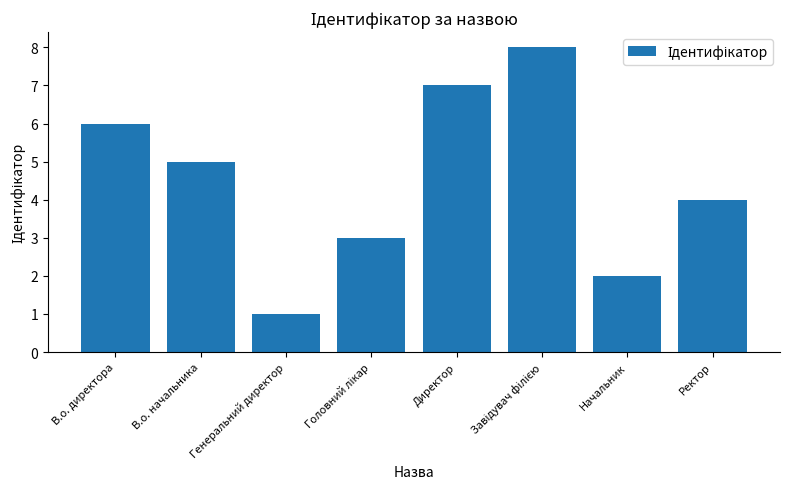

Which label corresponds to the smallest value in the chart?

Генеральний директор